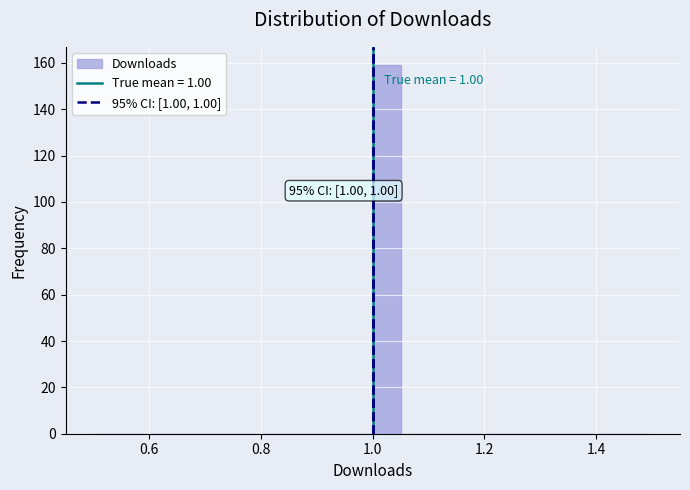

Read against the x-axis, roughly where is the centre of the tallest bar?

1.02